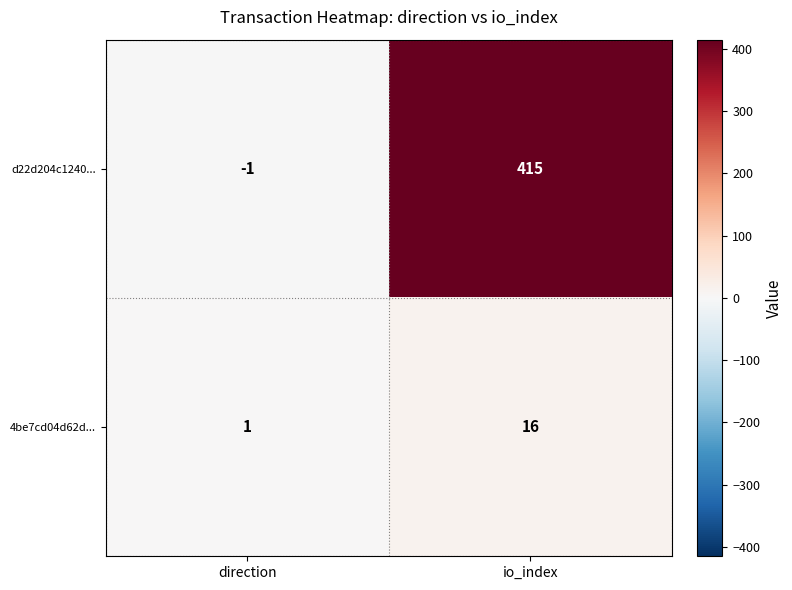

What is the total value across all series at io_index?

431